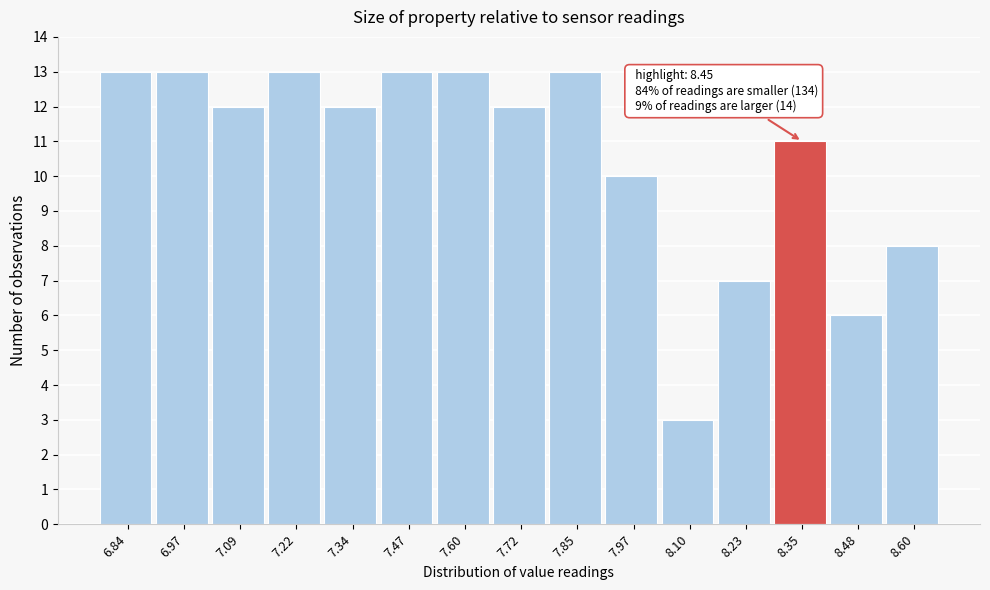

Reading left to right, what are all the values shown in this chart?

6.84=13	6.97=13	7.09=12	7.22=13	7.34=12	7.47=13	7.60=13	7.72=12	7.85=13	7.97=10	8.10=3	8.23=7	8.35=11	8.48=6	8.60=8